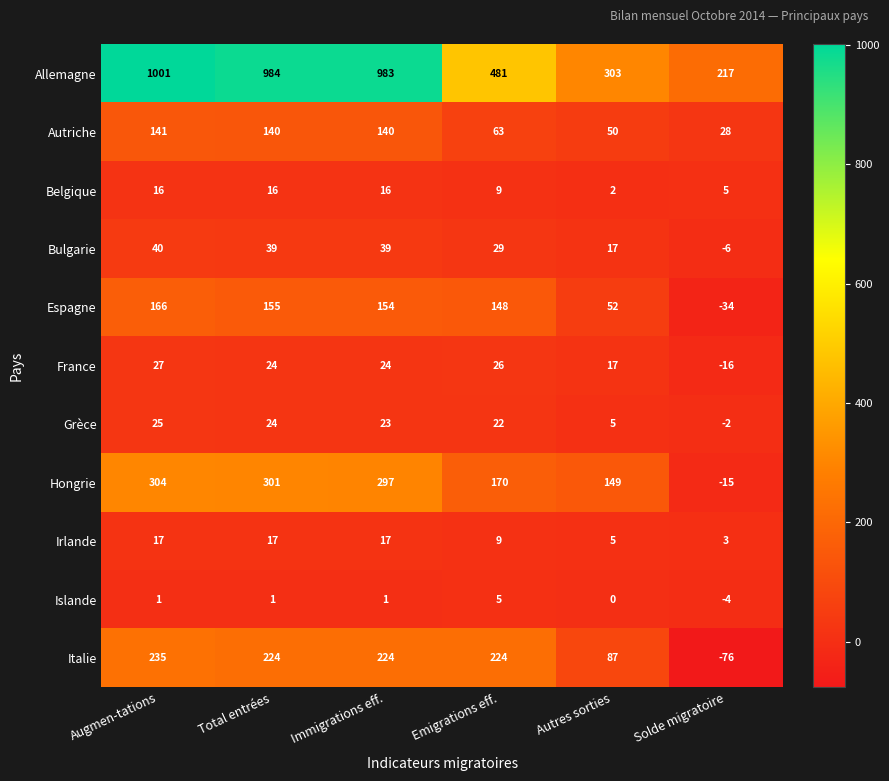

What value does the Bulgarie series have at Augmen-tations?

40